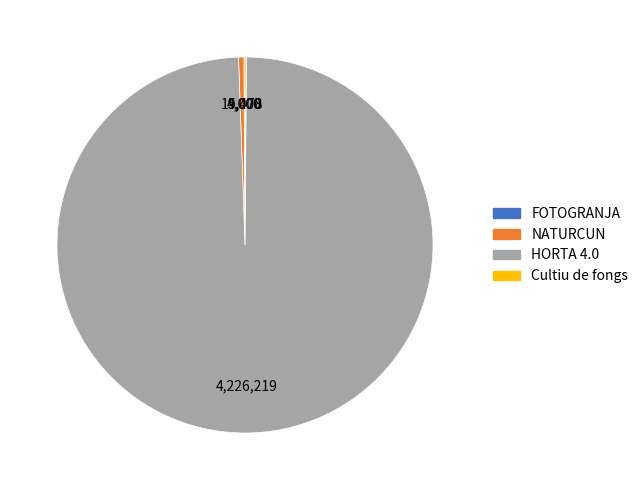

Which category accounts for the majority?

HORTA 4.0